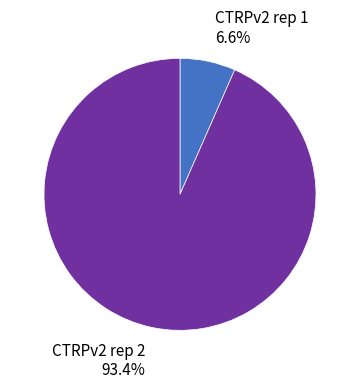

Count the number of slices in the pie.

2